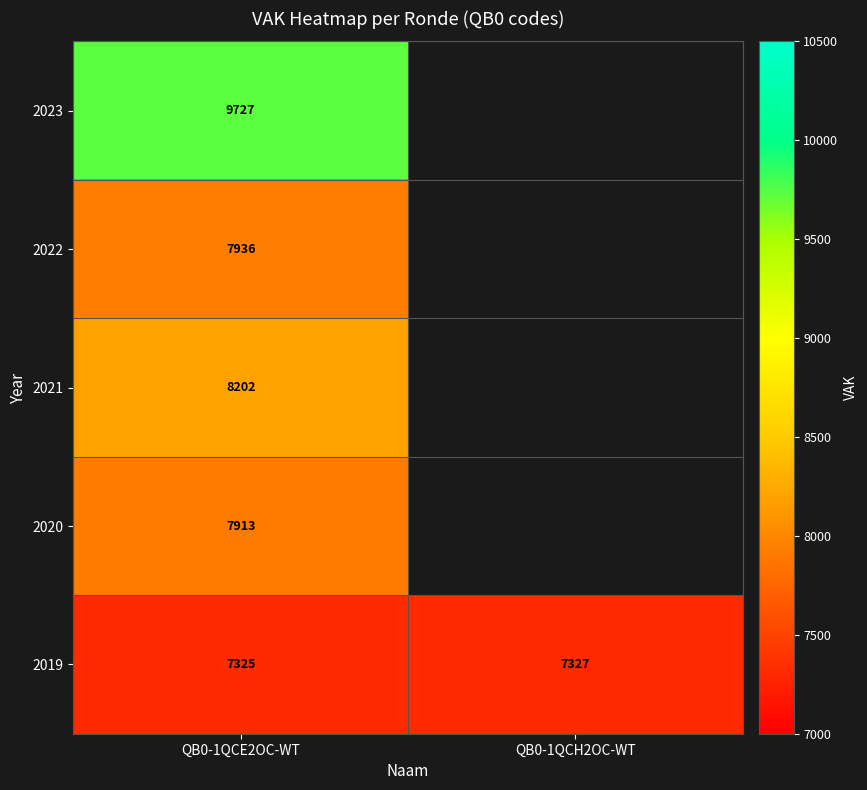

How many distinct data groups are displayed?

5